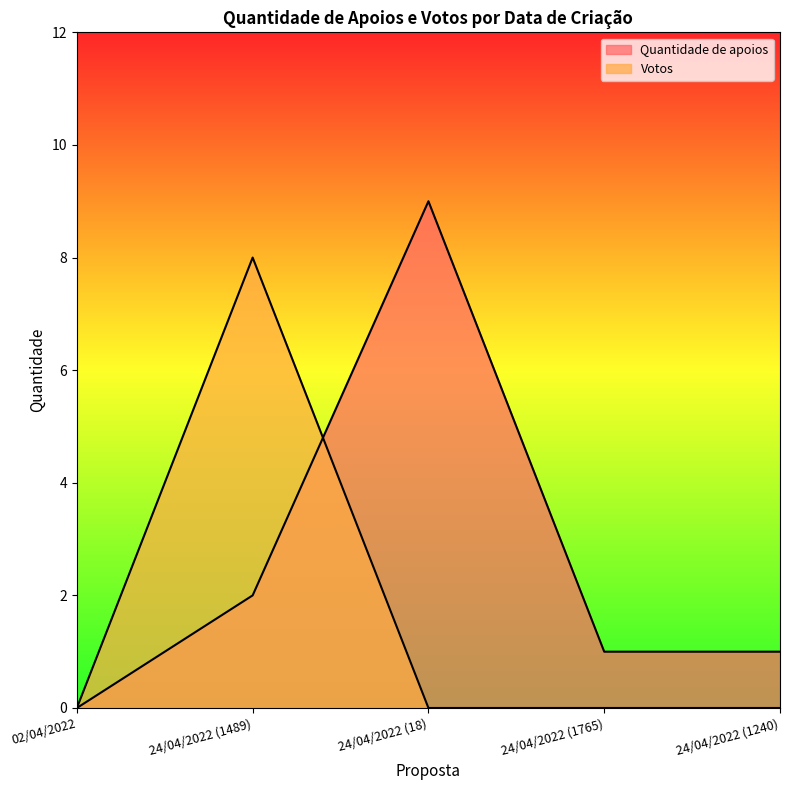

List the labels in order of Quantidade de apoios value, smallest first.

02/04/2022, 24/04/2022 (1765), 24/04/2022 (1240), 24/04/2022 (1489), 24/04/2022 (18)